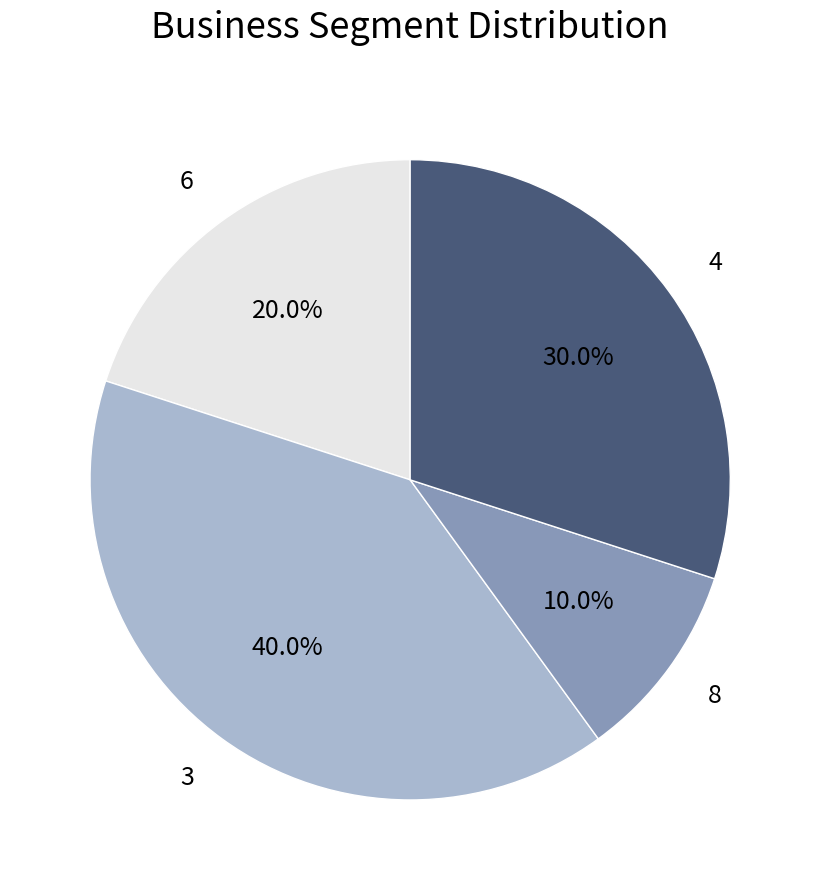

Does 3 represent more than half of the total?

No